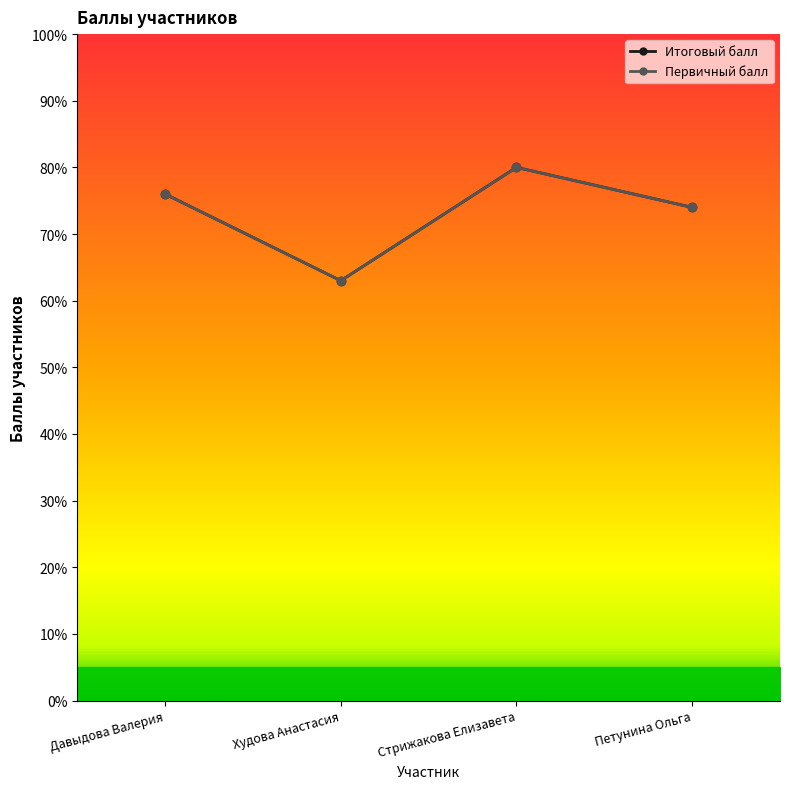

Which series has the widest spread of values?

Итоговый балл